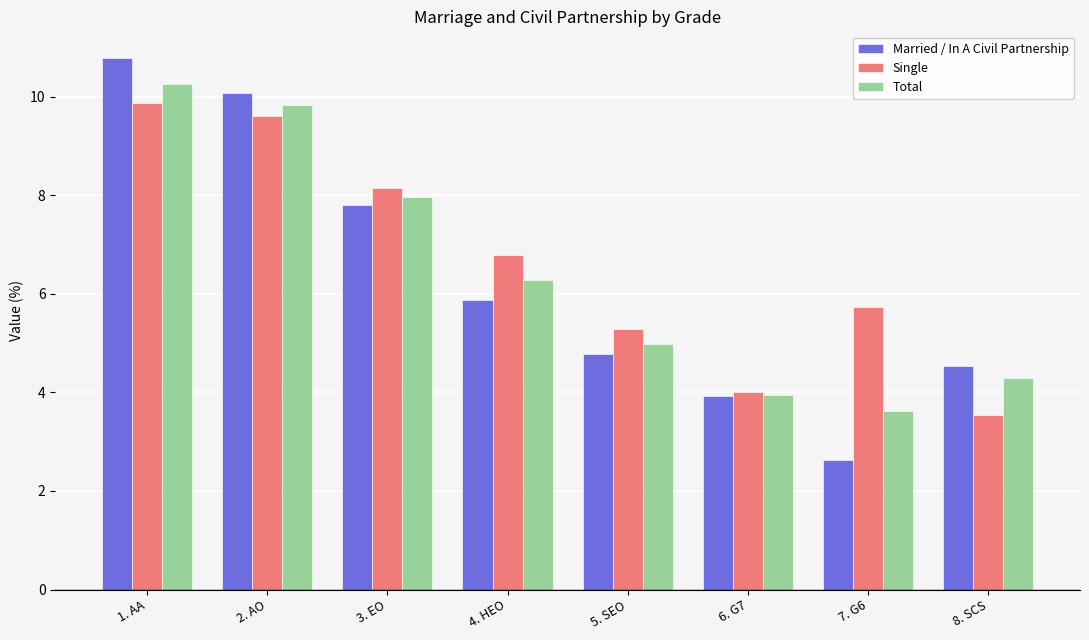

Where is Total nearest to the value 6?

4. HEO